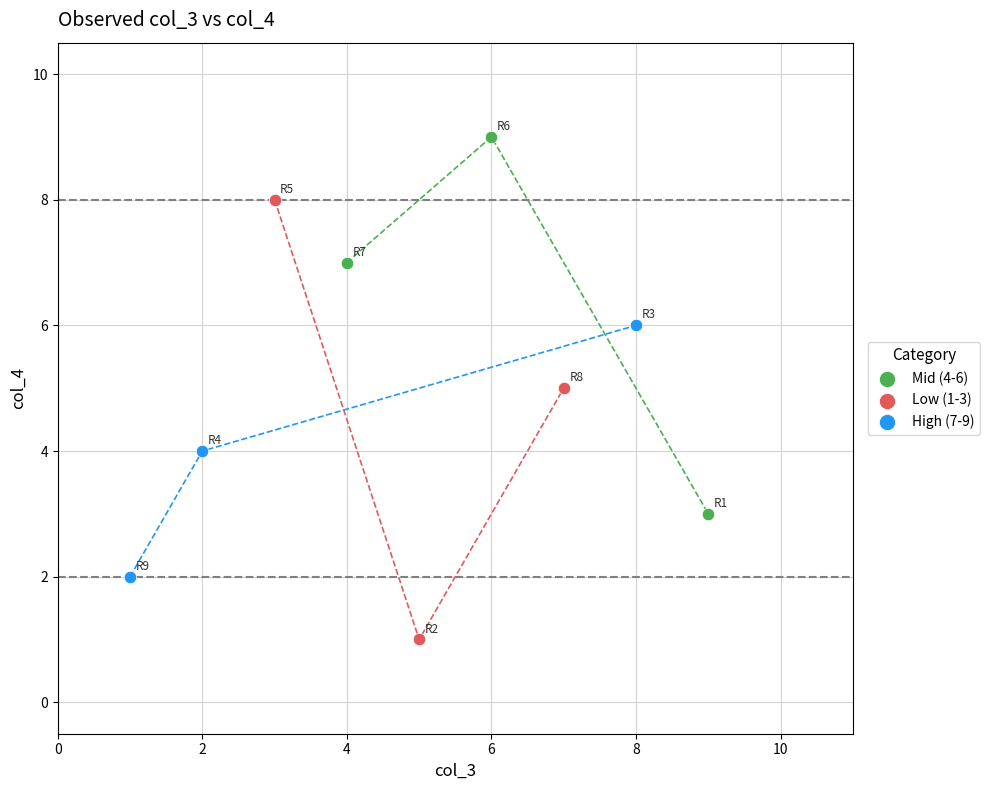

Which series reaches the minimum Y coordinate?

Low (1-3)